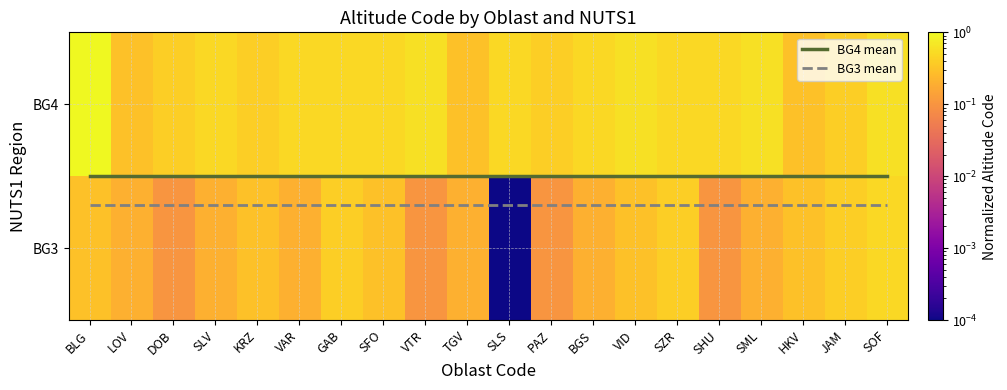

Which category has the highest value across all series?

BLG